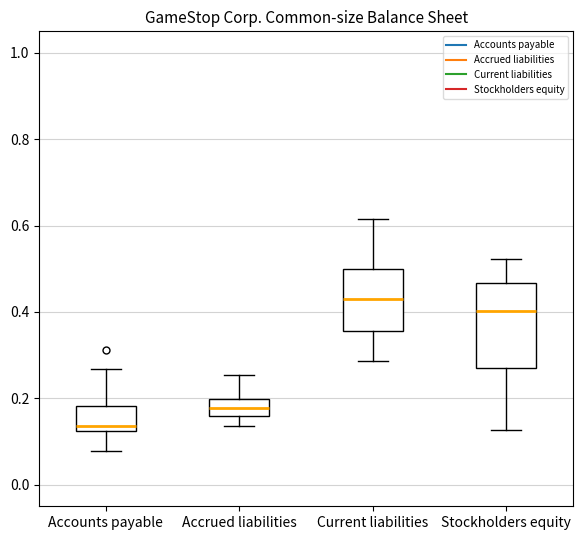

Which box has the highest median line?

Current liabilities